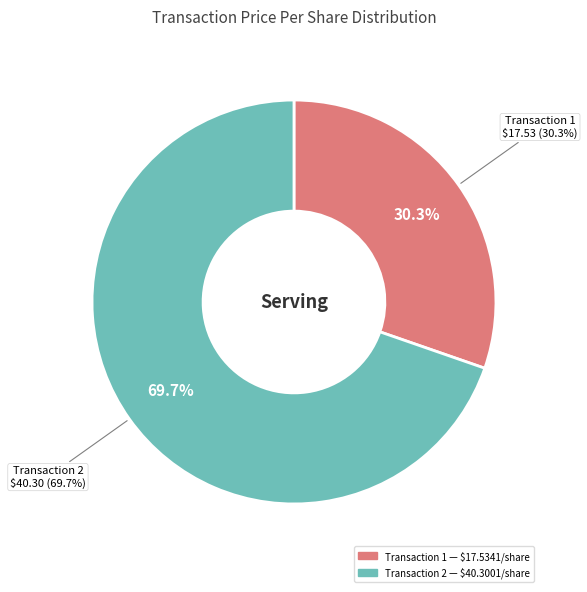

Is there any slice that represents more than half of the pie?

Yes